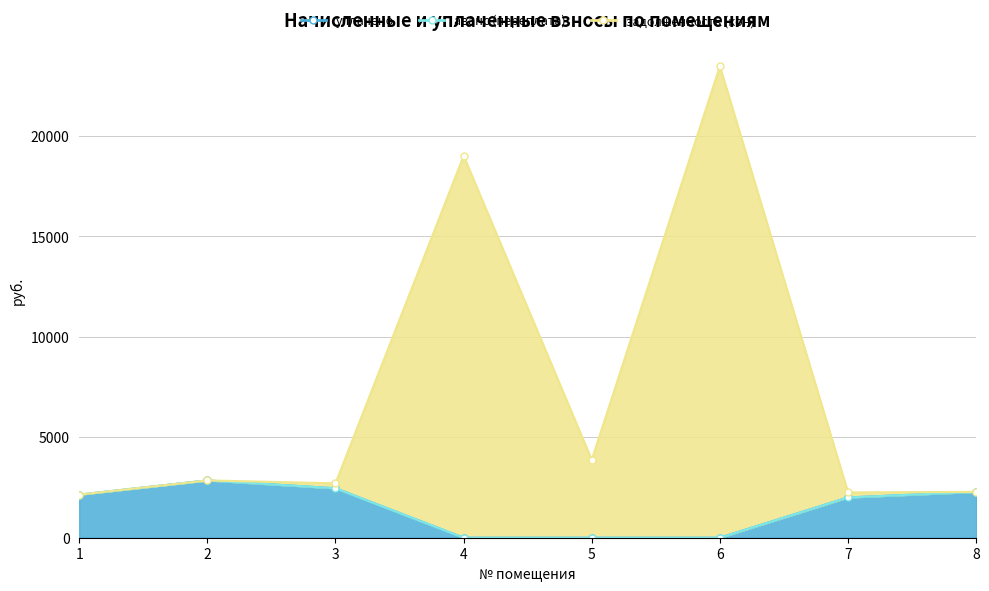

The задолженность (кон) series shows 2254.7 at 7. True or false?

True